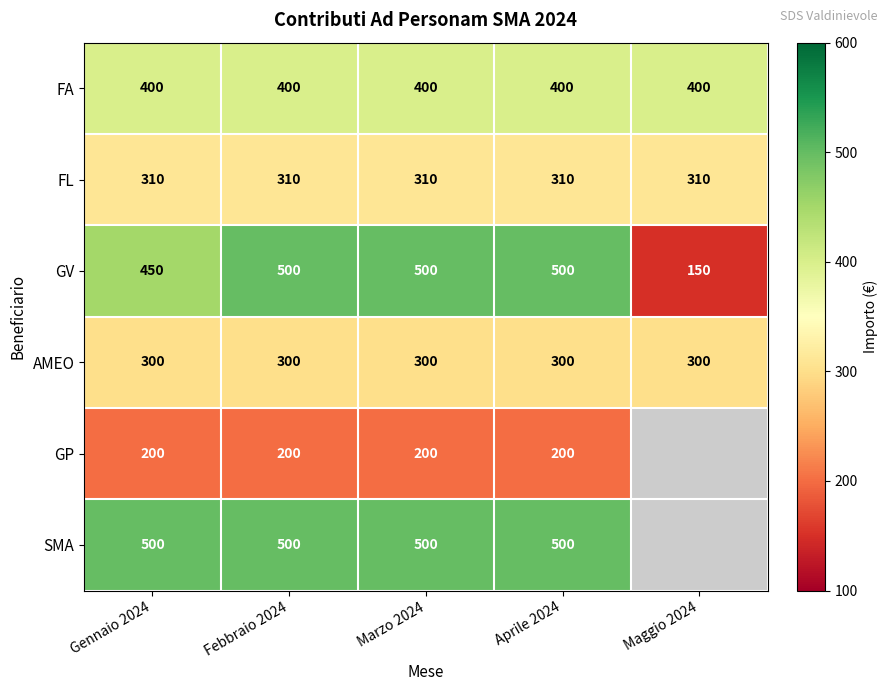

Is it true that GV equals 231 at Marzo 2024?

False